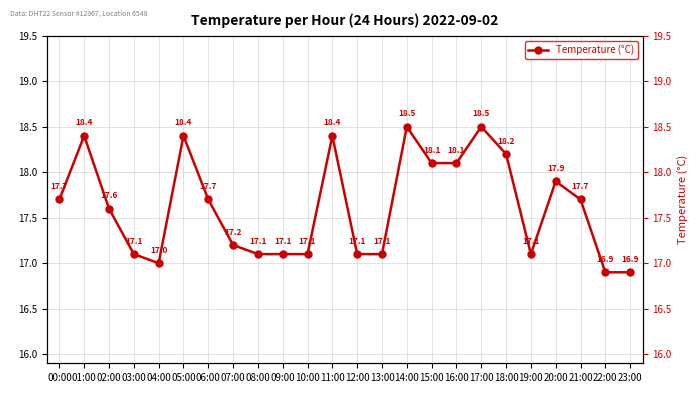

Rank the categories by value from highest to lowest.

14:00, 17:00, 01:00, 05:00, 11:00, 18:00, 15:00, 16:00, 20:00, 00:00, 06:00, 21:00, 02:00, 07:00, 03:00, 08:00, 09:00, 10:00, 12:00, 13:00, 19:00, 04:00, 22:00, 23:00